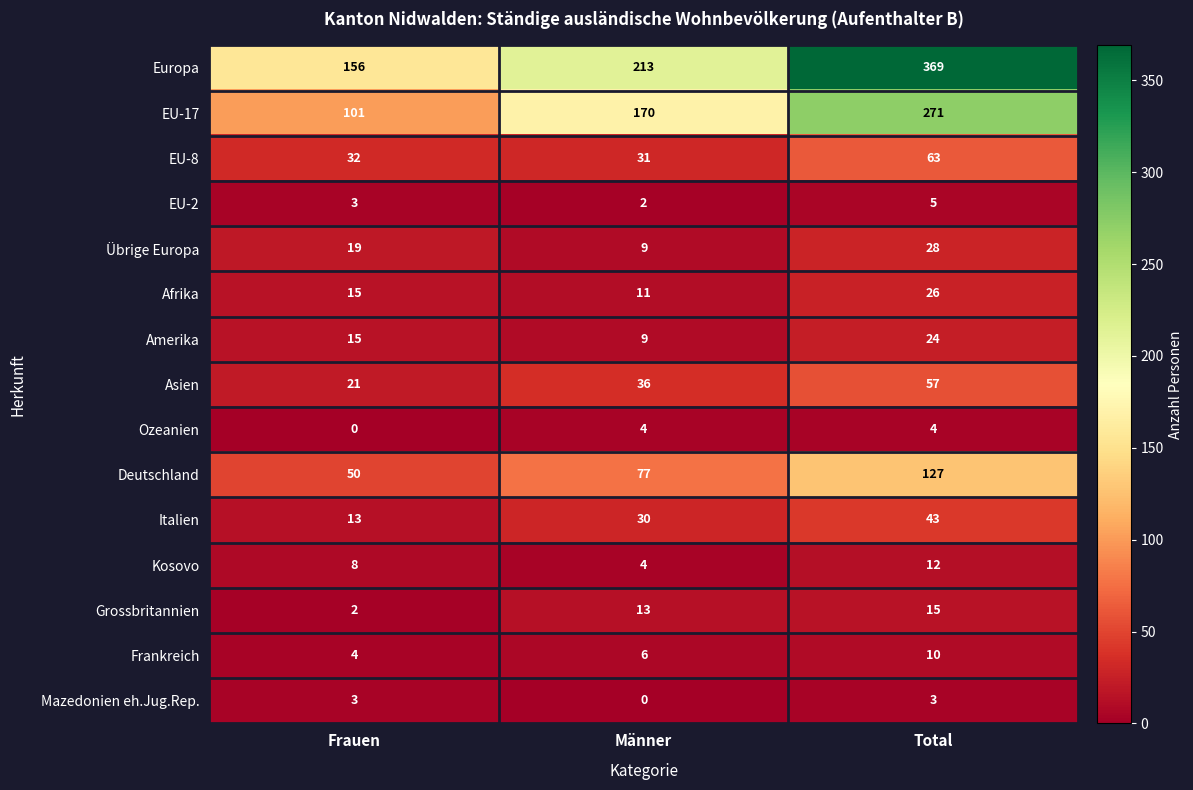

At which category is the sum across all series the highest?

Total